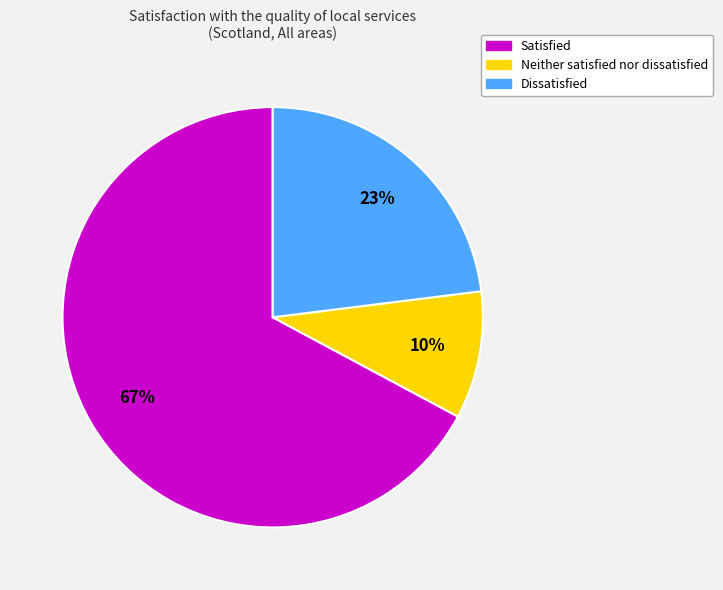

Rank the categories by value from highest to lowest.

Satisfied, Dissatisfied, Neither satisfied nor dissatisfied